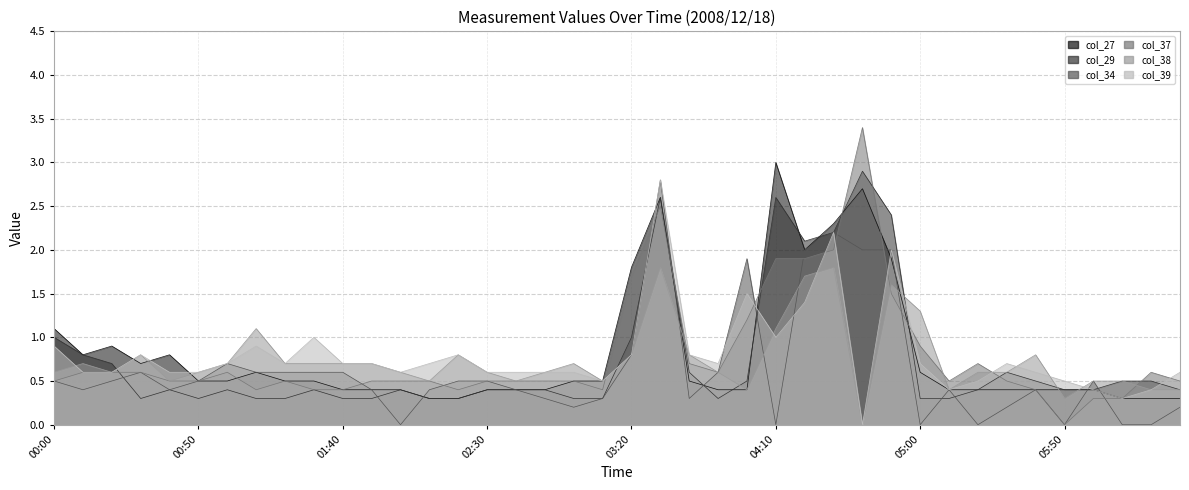

Reading left to right, transcribe all the data shown in this chart.

col_27: 1.1	0.8	0.9	0.7	0.8	0.5	0.5	0.6	0.5	0.5	0.4	0.4	0.4	0.3	0.3	0.4	0.4	0.4	0.5	0.5	1.8	2.6	0.5	0.4	0.4	3.0	2.0	2.3	2.7	1.9	0.6	0.4	0.4	0.4	0.4	0.4	0.4	0.3	0.3	0.3
col_29: 1.0	0.8	0.7	0.3	0.4	0.3	0.4	0.3	0.3	0.4	0.3	0.3	0.4	0.3	0.3	0.4	0.4	0.4	0.3	0.3	1.0	2.6	0.6	0.3	0.5	2.6	2.1	2.2	2.9	2.4	0.3	0.3	0.4	0.6	0.5	0.4	0.4	0.5	0.5	0.4
col_34: 0.5	0.4	0.5	0.6	0.4	0.5	0.7	0.6	0.6	0.6	0.6	0.4	0.0	0.4	0.5	0.5	0.4	0.3	0.2	0.3	0.8	2.8	0.3	0.6	1.9	0.0	2.0	2.2	2.0	2.0	0.0	0.4	0.0	0.2	0.4	0.0	0.5	0.0	0.0	0.2
col_37: 0.5	0.6	0.6	0.6	0.5	0.5	0.6	0.4	0.5	0.4	0.4	0.5	0.5	0.5	0.4	0.5	0.5	0.5	0.5	0.4	1.7	2.5	0.7	0.6	1.2	1.9	1.9	2.0	3.4	1.5	0.9	0.5	0.7	0.5	0.4	0.0	0.3	0.3	0.6	0.5
col_38: 0.6	0.7	0.6	0.8	0.5	0.6	0.7	1.1	0.7	0.7	0.7	0.7	0.6	0.5	0.8	0.6	0.5	0.6	0.7	0.5	0.8	1.8	0.8	0.6	0.4	1.1	1.7	1.8	0.0	1.6	1.3	0.4	0.6	0.6	0.8	0.3	0.5	0.5	0.4	0.4
col_39: 0.9	0.6	0.6	0.8	0.6	0.6	0.7	0.9	0.7	1.0	0.7	0.7	0.6	0.7	0.8	0.6	0.6	0.6	0.6	0.5	0.8	2.8	0.8	0.7	1.5	1.0	1.4	2.2	0.0	2.0	0.7	0.4	0.5	0.7	0.6	0.5	0.4	0.3	0.4	0.6